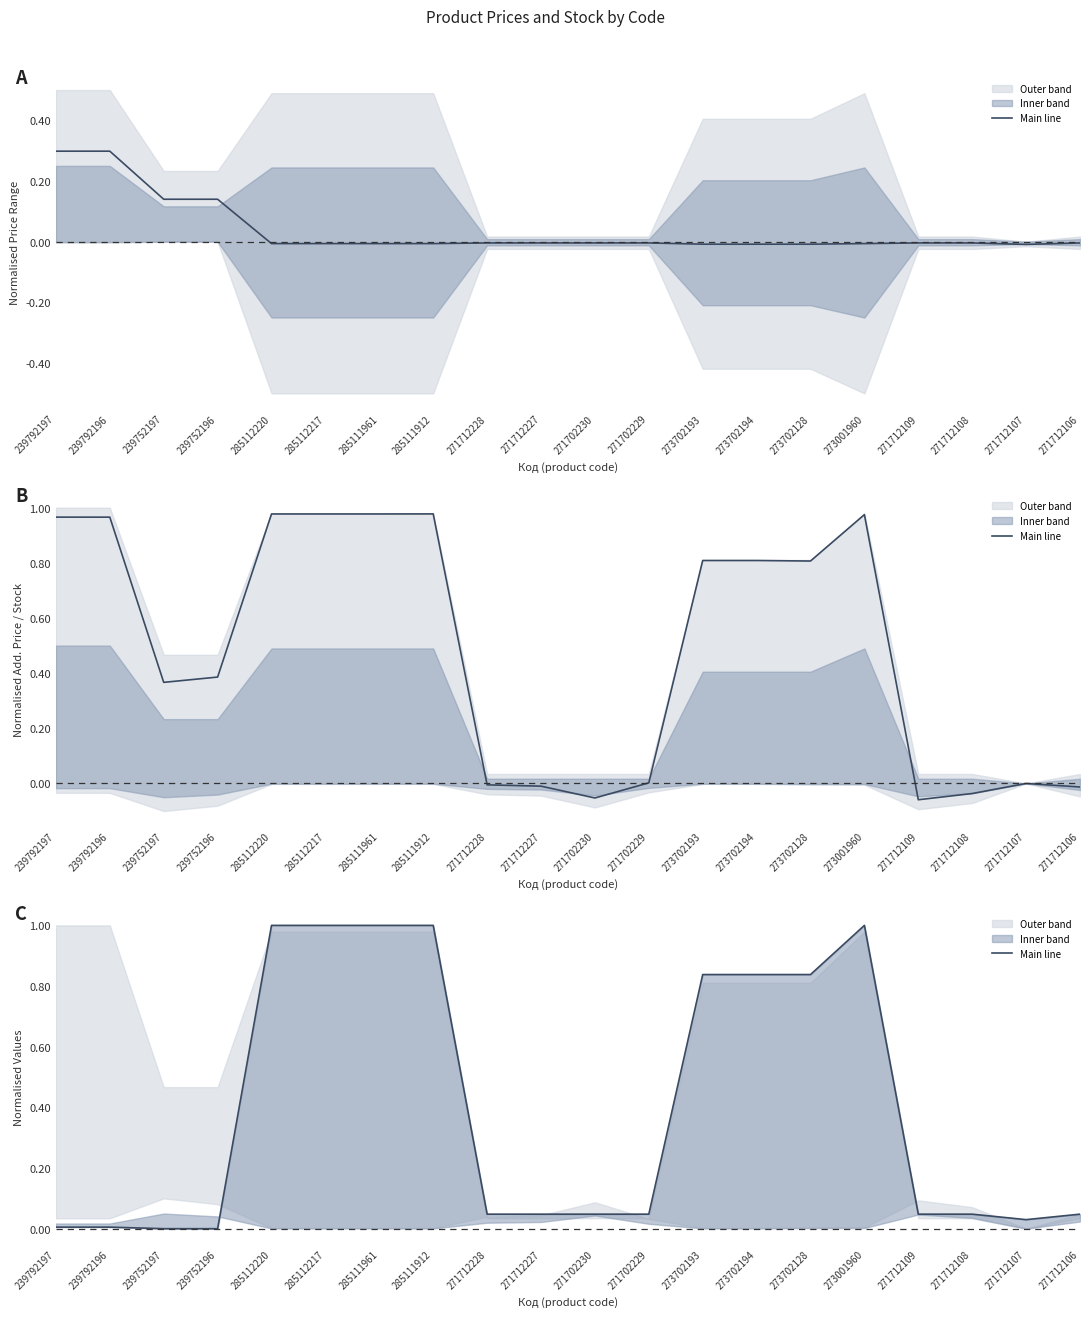

Is it true that the value at 273702193 is 1.4?

False